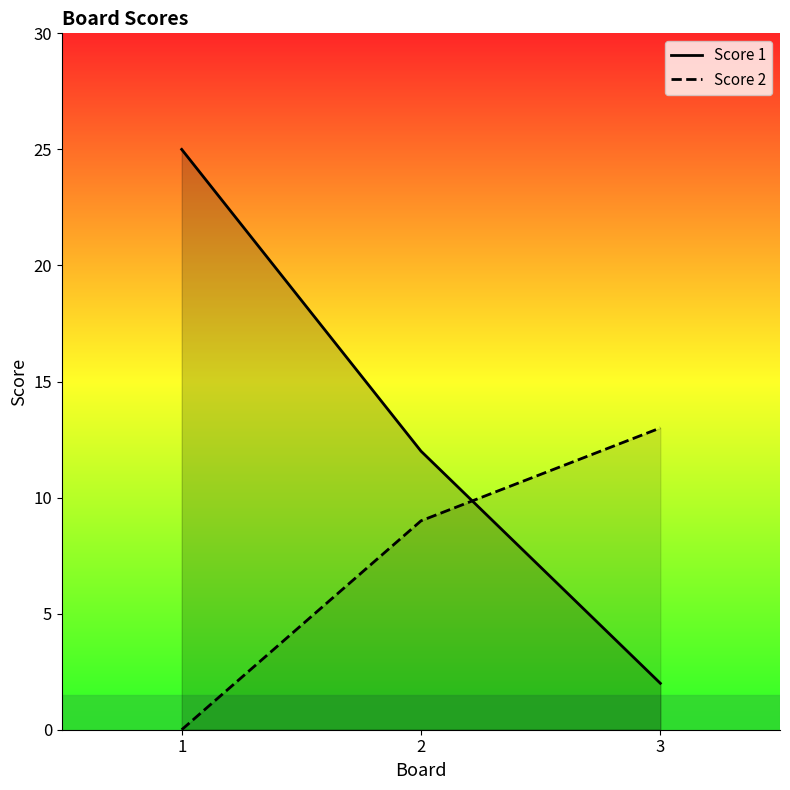

List the series in order of their overall mean, lowest first.

Score 2, Score 1